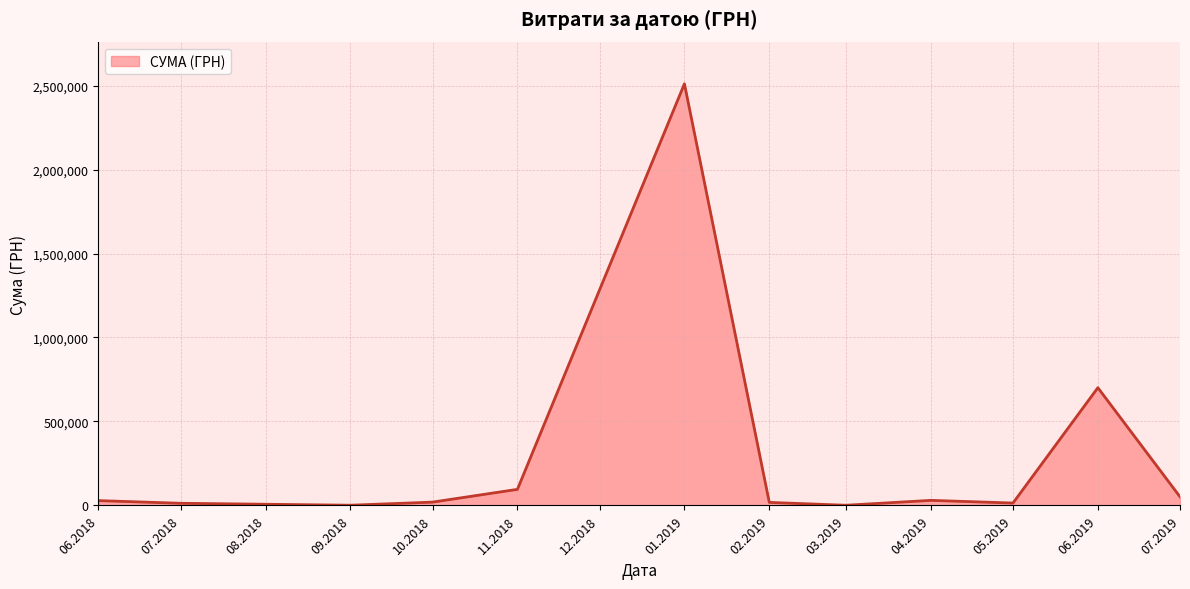

What is the smallest value displayed?

1168.8